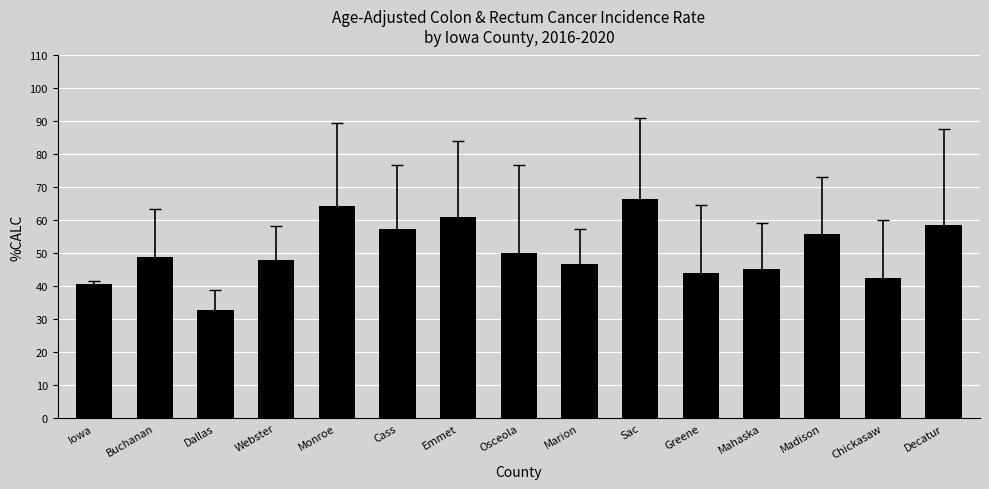

How many bars are there in total?

15